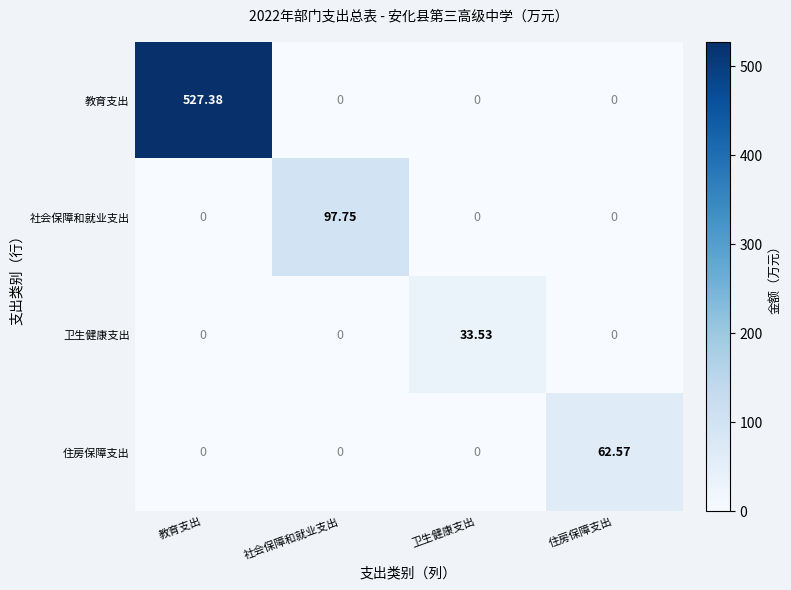

List the series in order of their peak value, lowest first.

卫生健康支出, 住房保障支出, 社会保障和就业支出, 教育支出